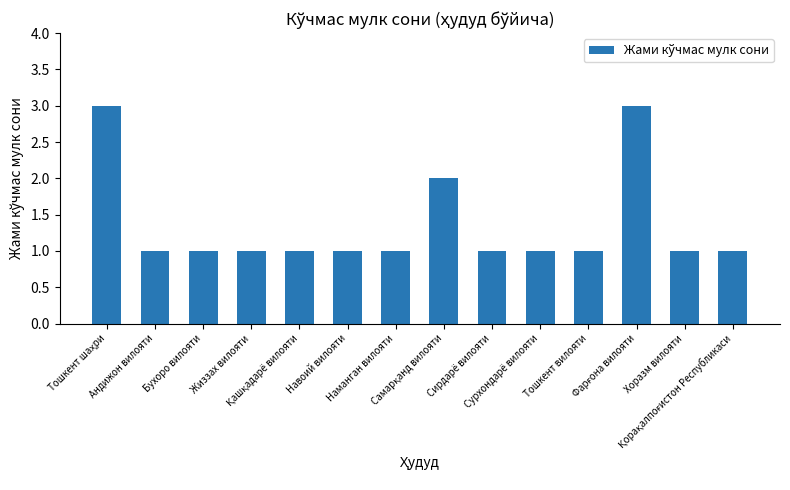

True or false: the data shows 1 at Хоразм вилояти.

True